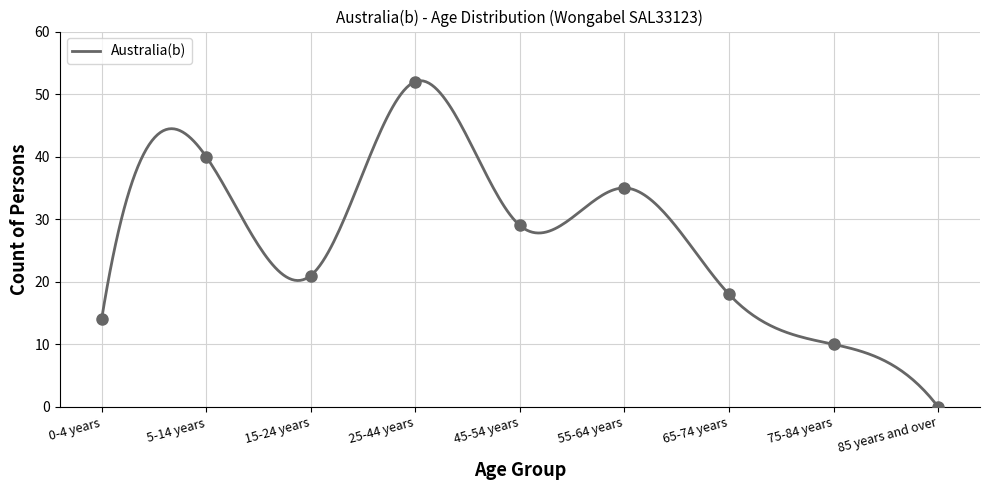

Rank the categories by value from highest to lowest.

25-44 years, 5-14 years, 55-64 years, 45-54 years, 15-24 years, 65-74 years, 0-4 years, 75-84 years, 85 years and over